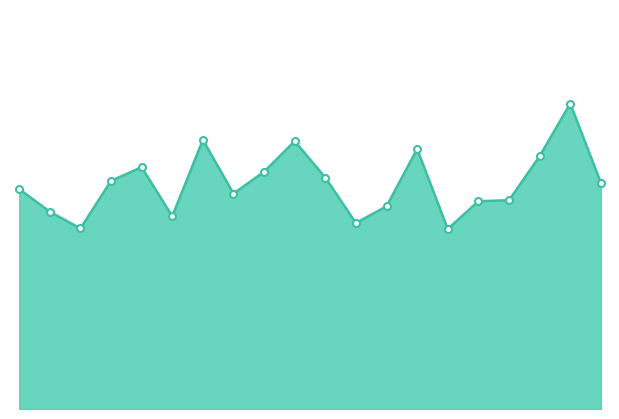

At which label does the data first exceed 12?

02:28